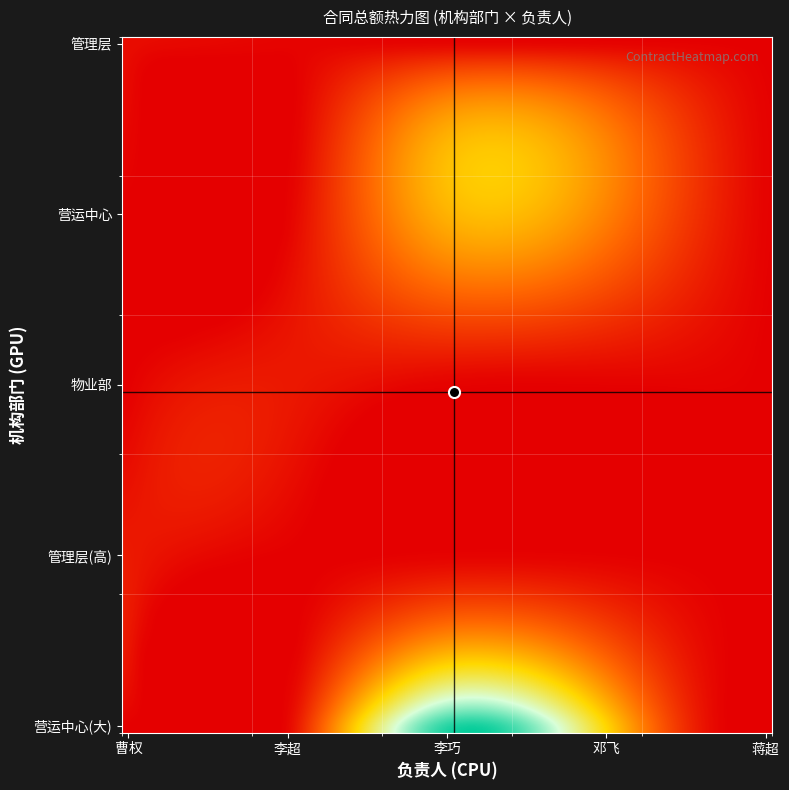

Reading left to right, list all the values displayed in this chart.

管理层: 曹权=18500	李超=6500	李巧=0	邓飞=0	蒋超=0
营运中心: 曹权=0	李超=0	李巧=245000	邓飞=180000	蒋超=3500
物业部: 曹权=0	李超=35000	李巧=0	邓飞=0	蒋超=0
管理层(高): 曹权=38325	李超=0	李巧=0	邓飞=0	蒋超=0
营运中心(大): 曹权=0	李超=0	李巧=572182	邓飞=293495	蒋超=0